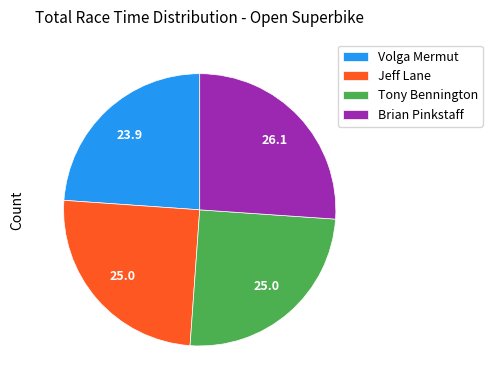

How many slices are in this pie chart?

4